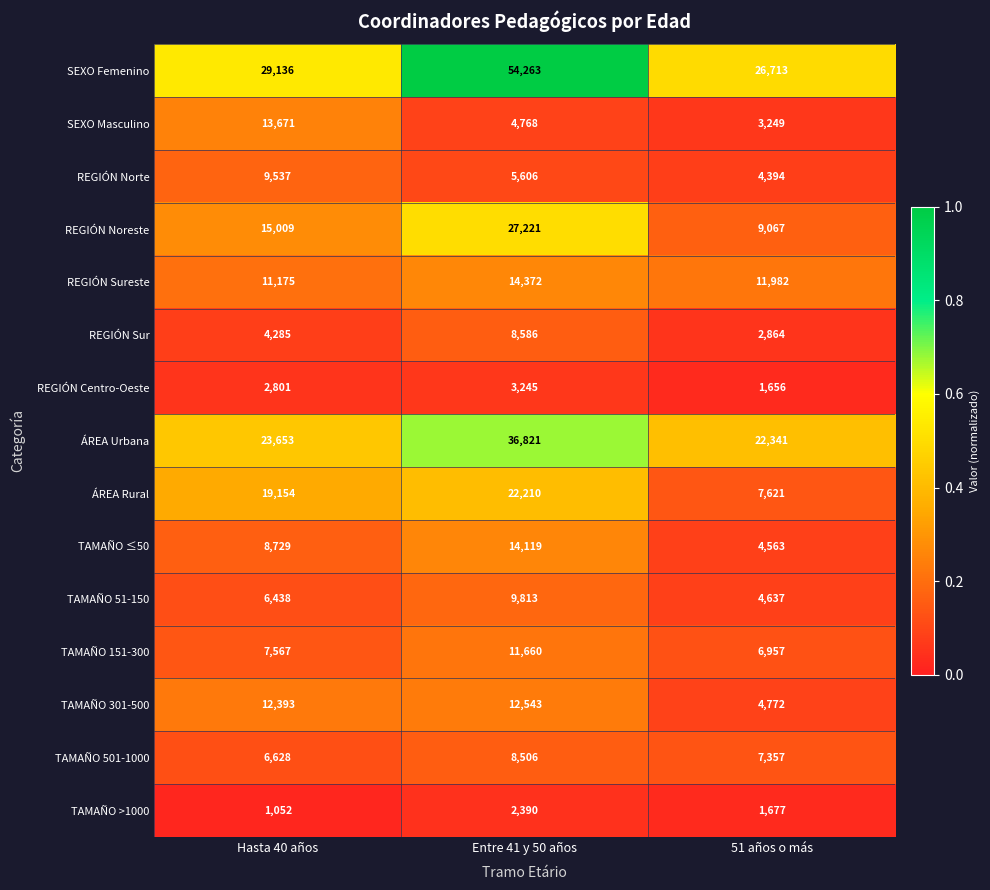

The value of TAMAÑO 51-150 at 51 años o más is 4637. True or false?

True